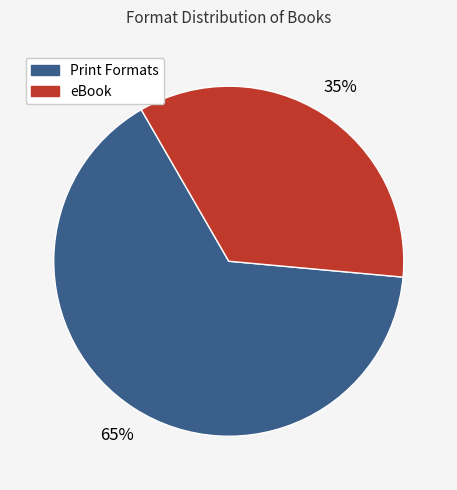

How many segments does this pie chart have?

2